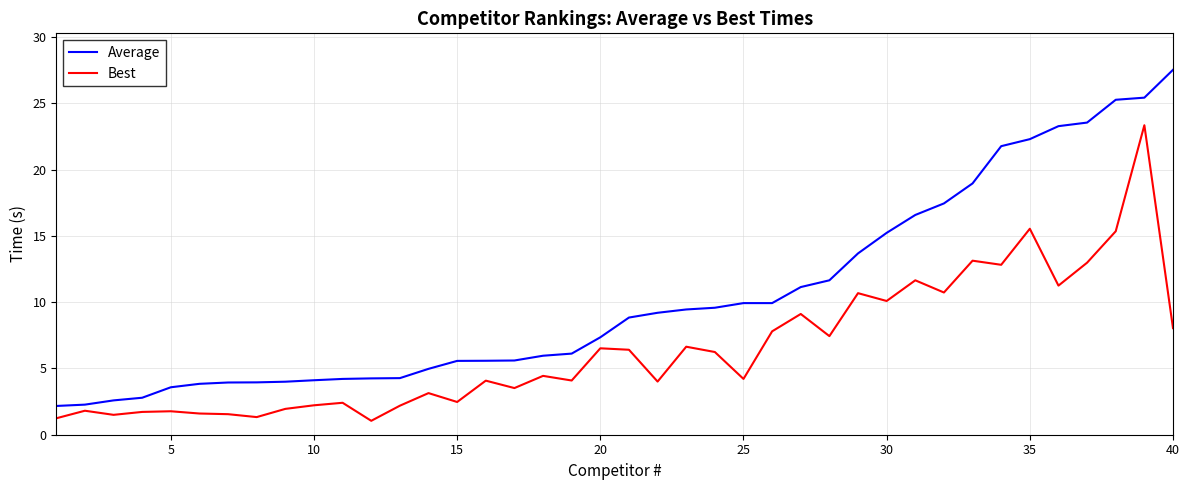

What is the smallest value displayed?

1.1